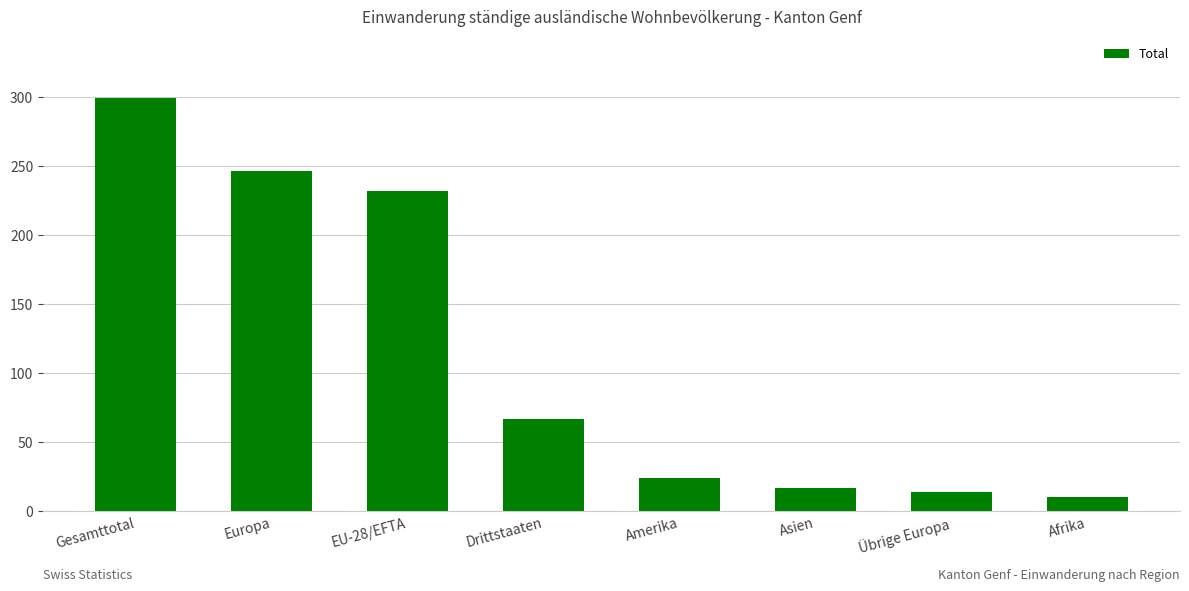

At which label does the data first exceed 67?

Gesamttotal